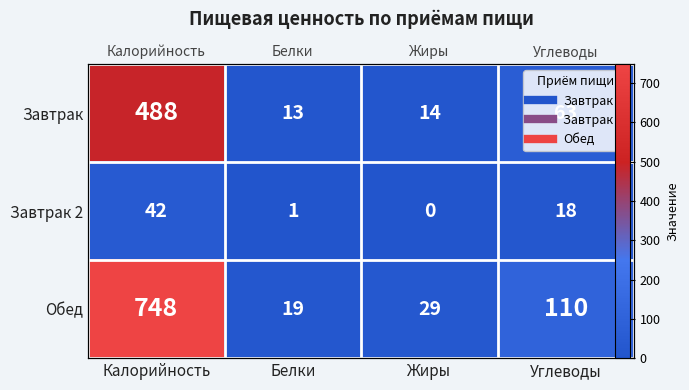

At which category does the chart reach its minimum across all series?

Жиры